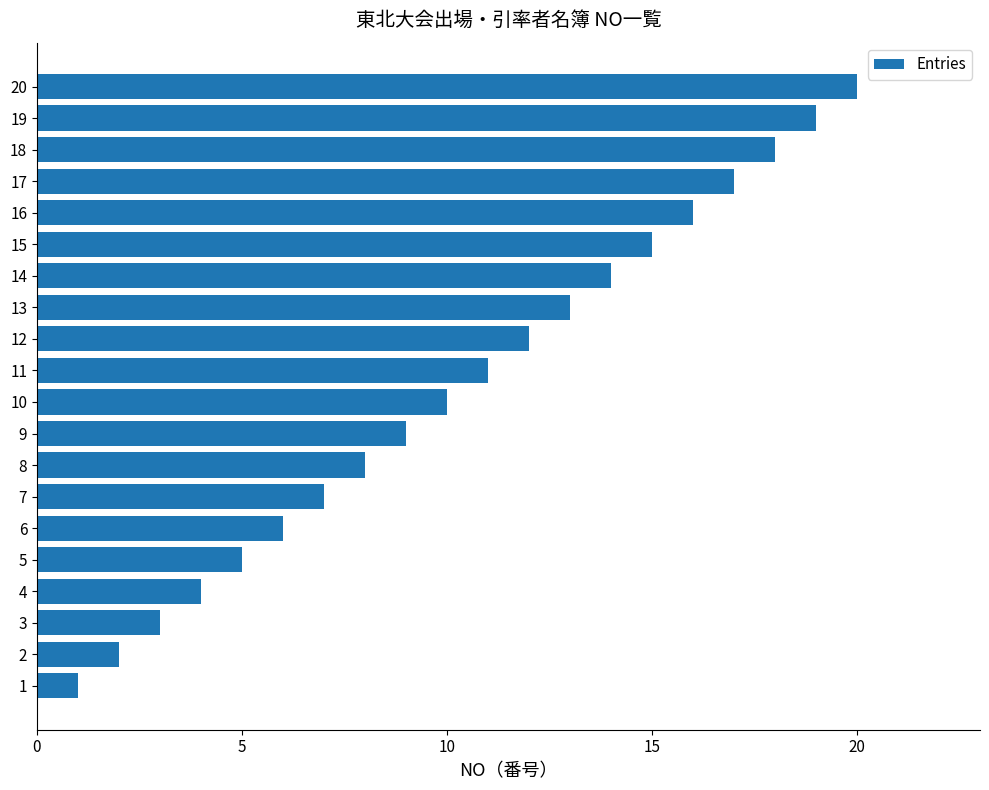

What is the maximum value shown in the chart?

20